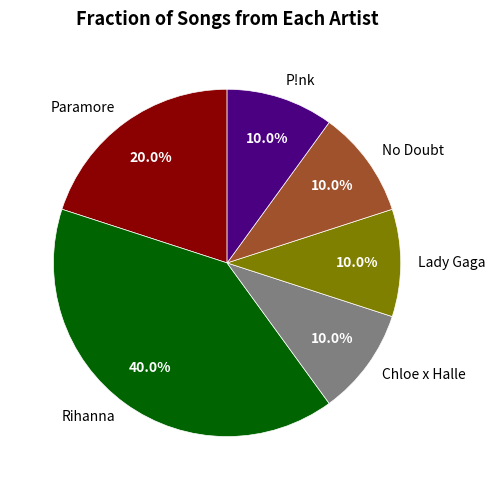

Which slice is the largest?

Rihanna